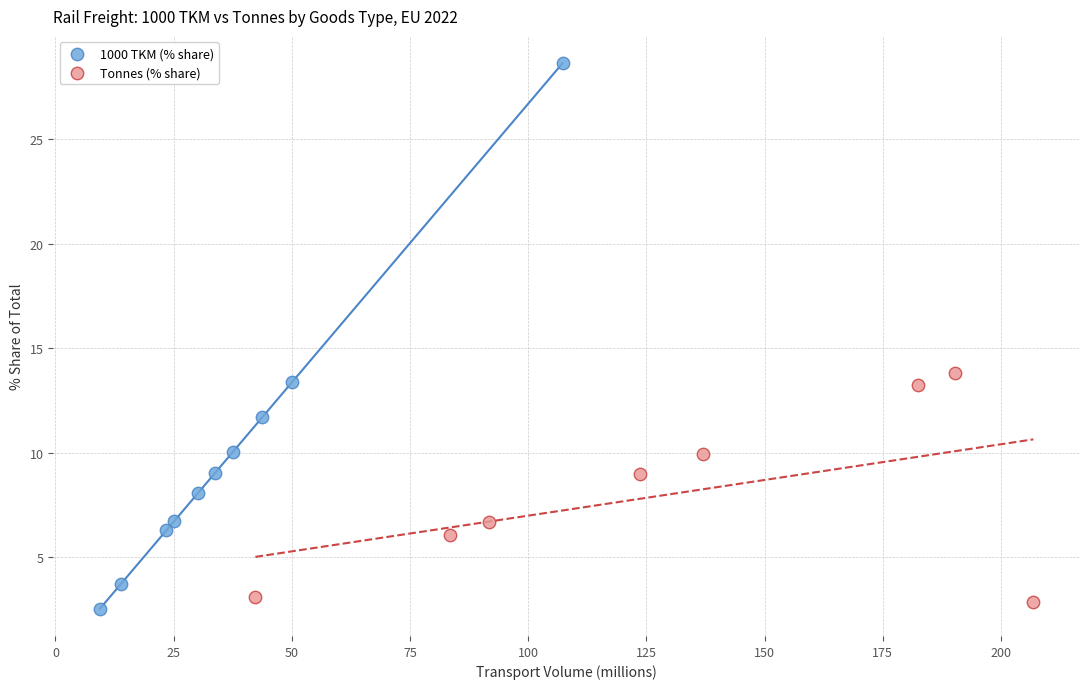

Which series contains the highest Y value?

1000 TKM (% share)